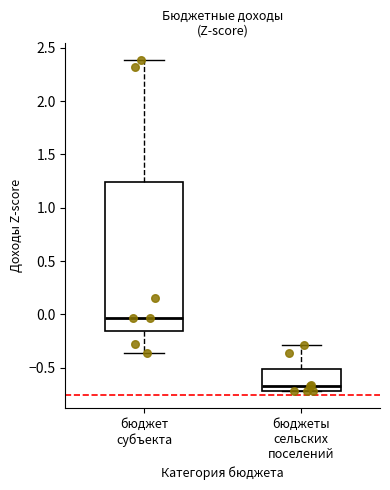

Where does the median line of the box for бюджеты сельских поселений sit on the y-axis? The values are not printed on the chart, so give them approximately, as read against the axis.

-0.65